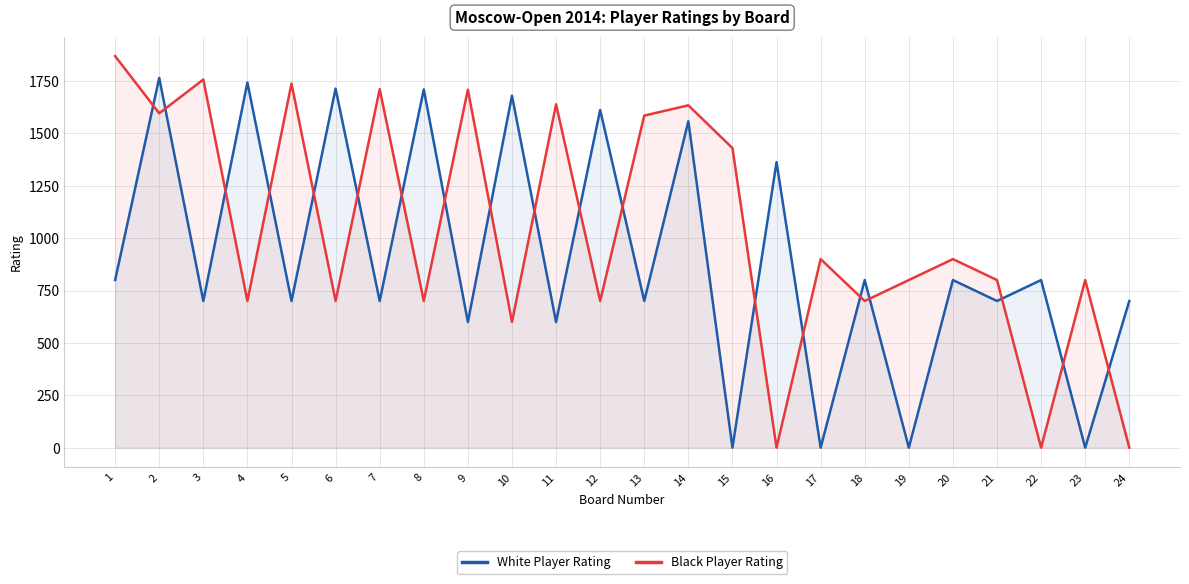

The value of Black Player Rating at 22 is -688. True or false?

False